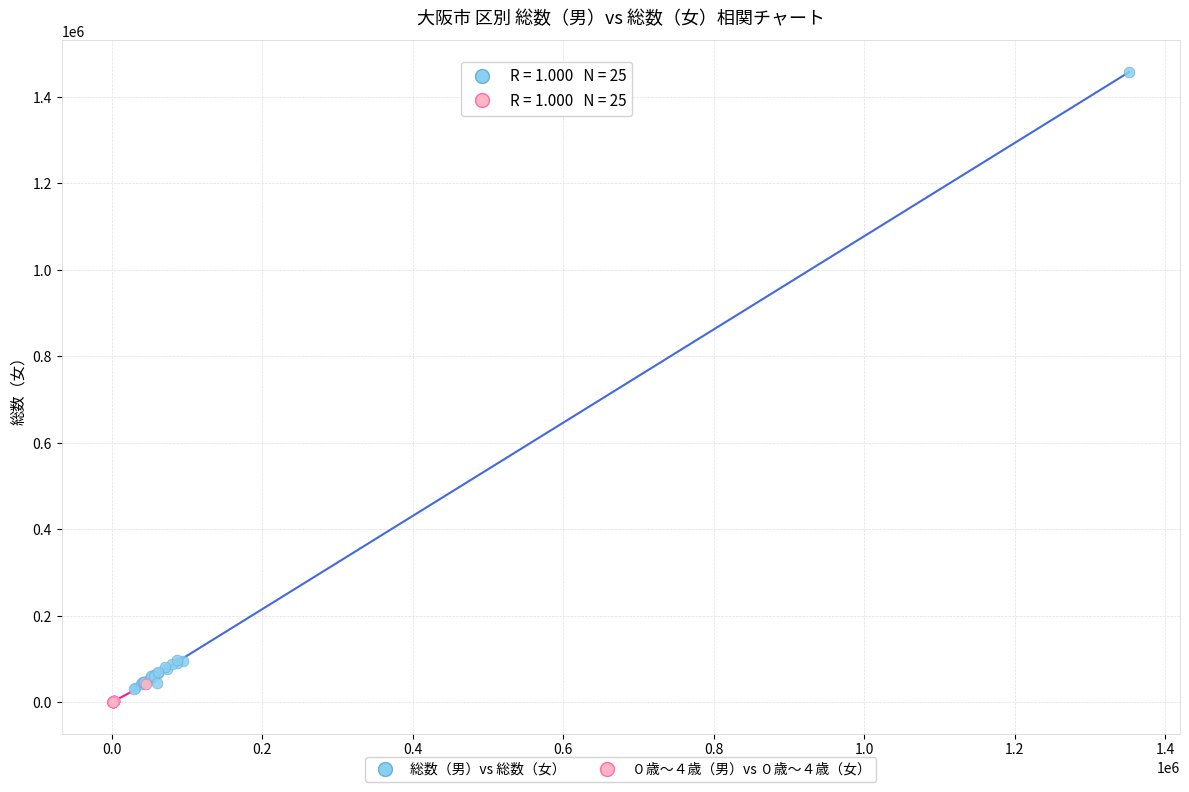

Which series contains the highest Y value?

総数（男）vs 総数（女）